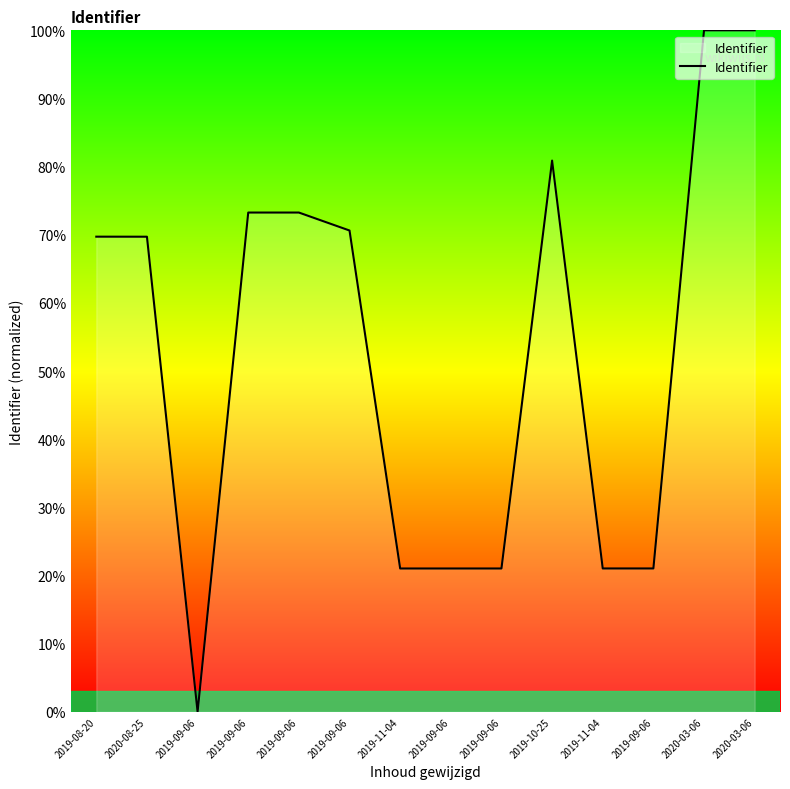

Where is the data nearest to the value 50?

2020-08-25